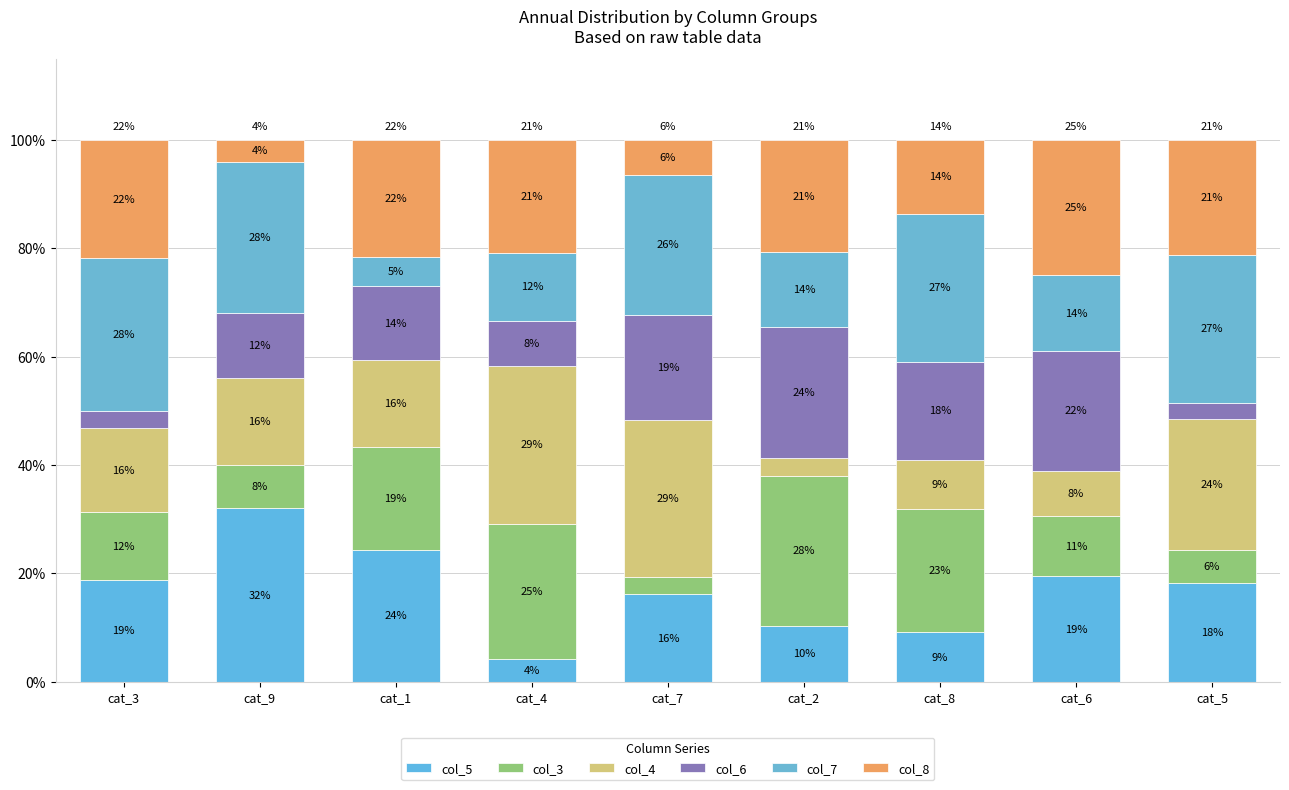

How many bars are there in total?

9